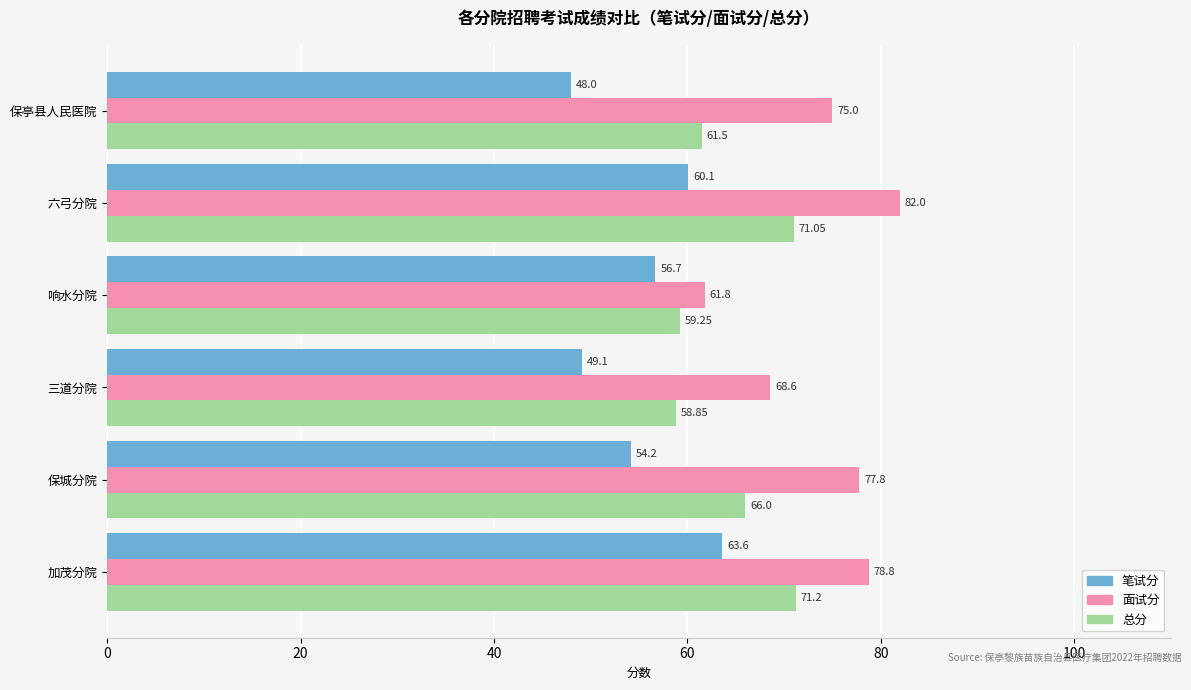

Which series has the largest range (max minus min)?

面试分